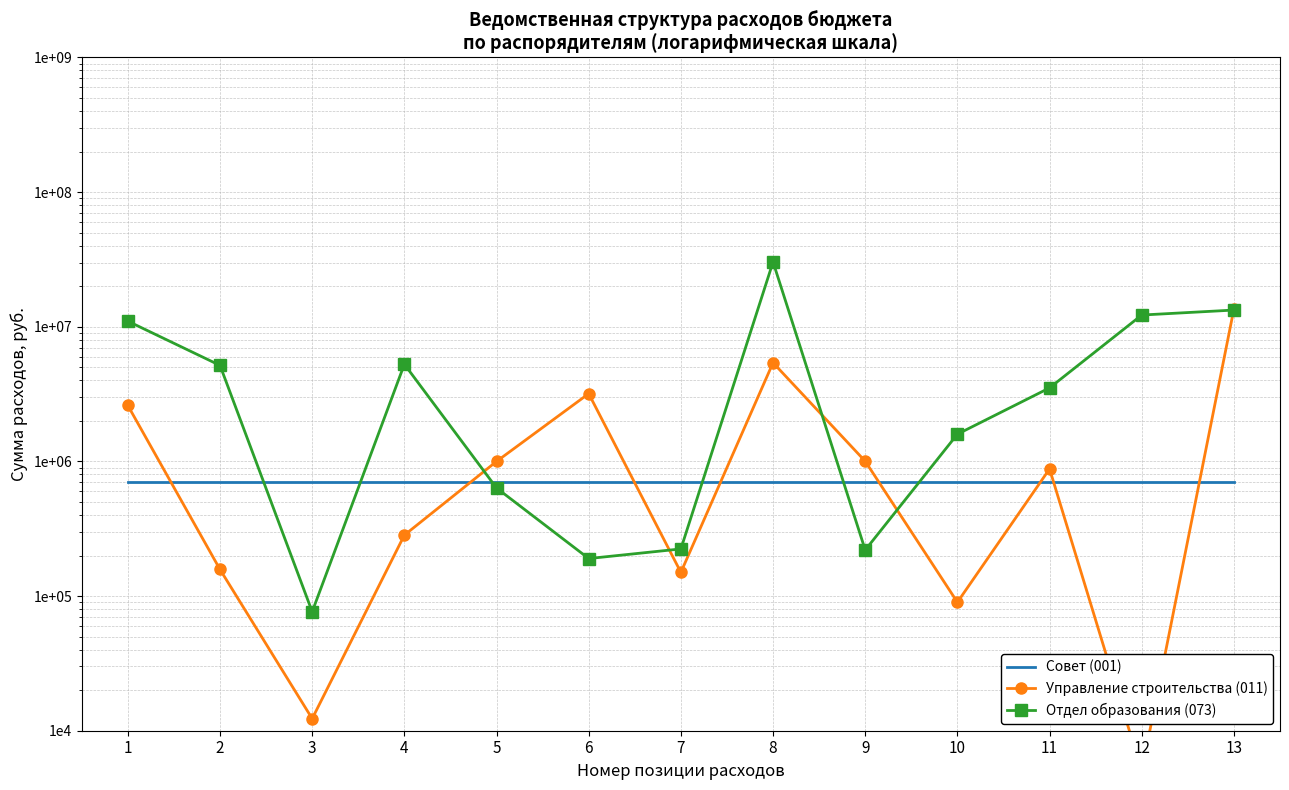

Is the value of Совет (001) at 12 greater than the value of Отдел образования (073) at 4?

No